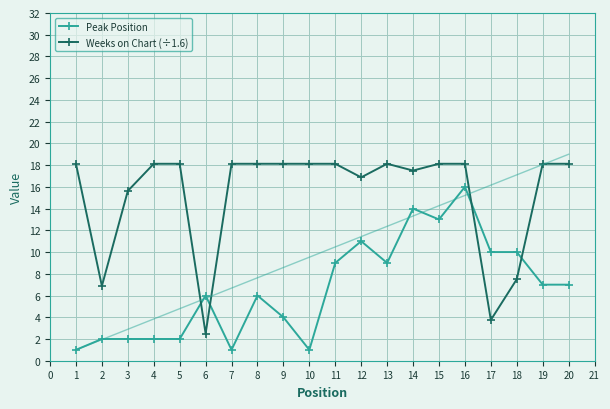

Read the Weeks on Chart (÷1.6) value at 2.

6.9